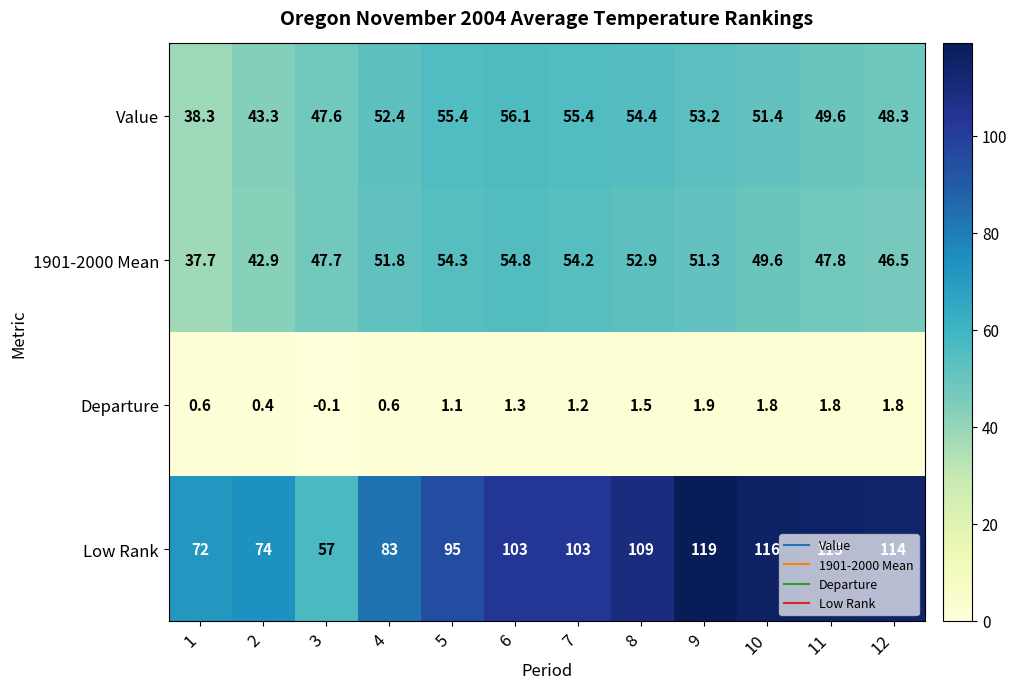

What is the minimum value for Value?

38.3